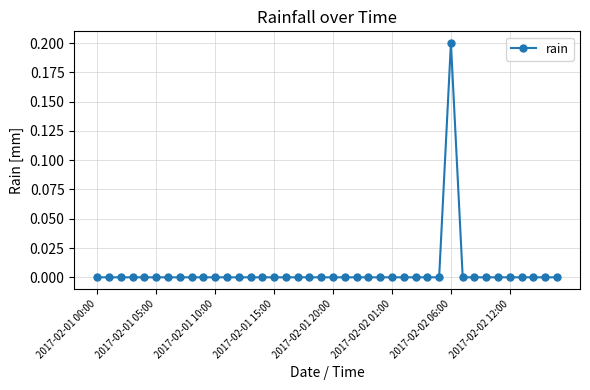

Reading left to right, extract all data points from this chart.

0.0	0.0	0.0	0.0	0.0	0.0	0.0	0.0	0.0	0.0	0.0	0.0	0.0	0.0	0.0	0.0	0.0	0.0	0.0	0.0	0.0	0.0	0.0	0.0	0.0	0.0	0.0	0.0	0.0	0.0	0.2	0.0	0.0	0.0	0.0	0.0	0.0	0.0	0.0	0.0